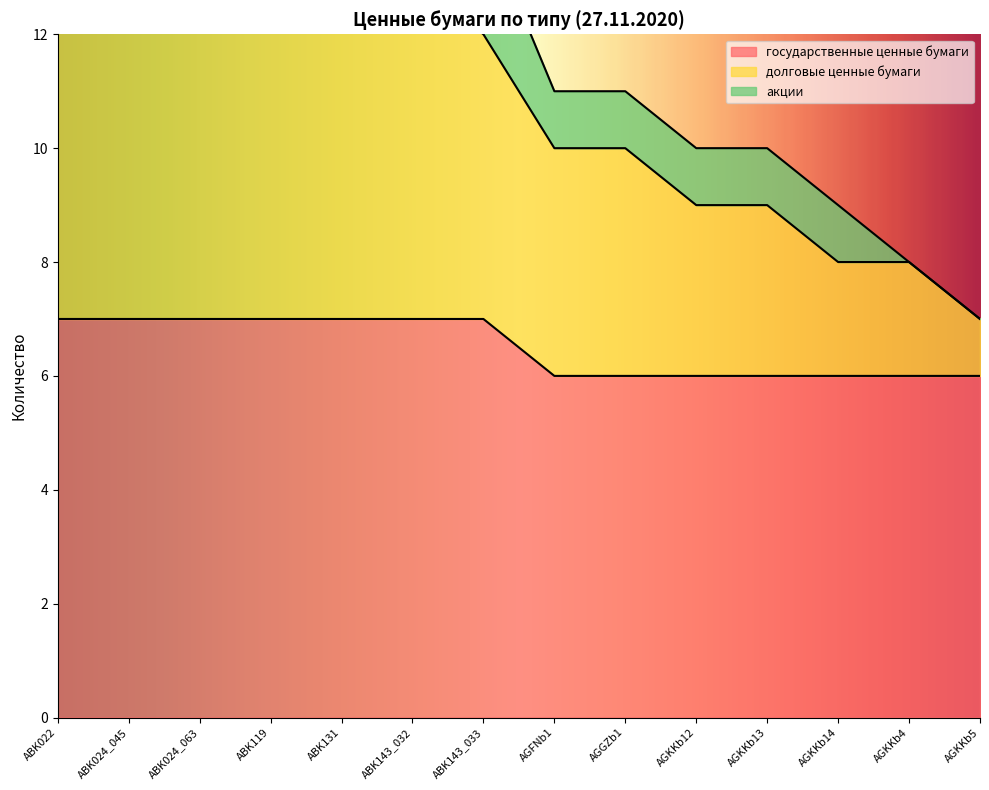

The value of долговые ценные бумаги at AGKKb5 is 10. True or false?

False